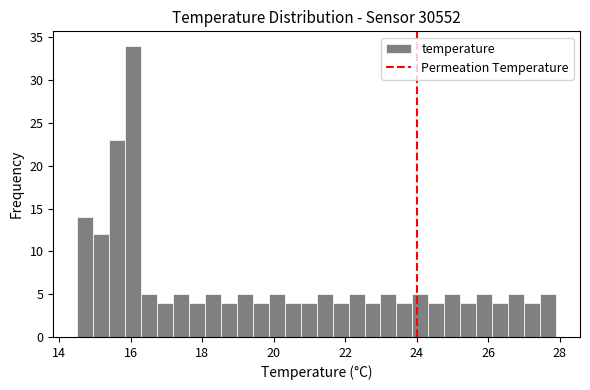

Around what value on the x-axis is the tallest bar? Give the approximate position of its centre, as read against the axis.

16.0